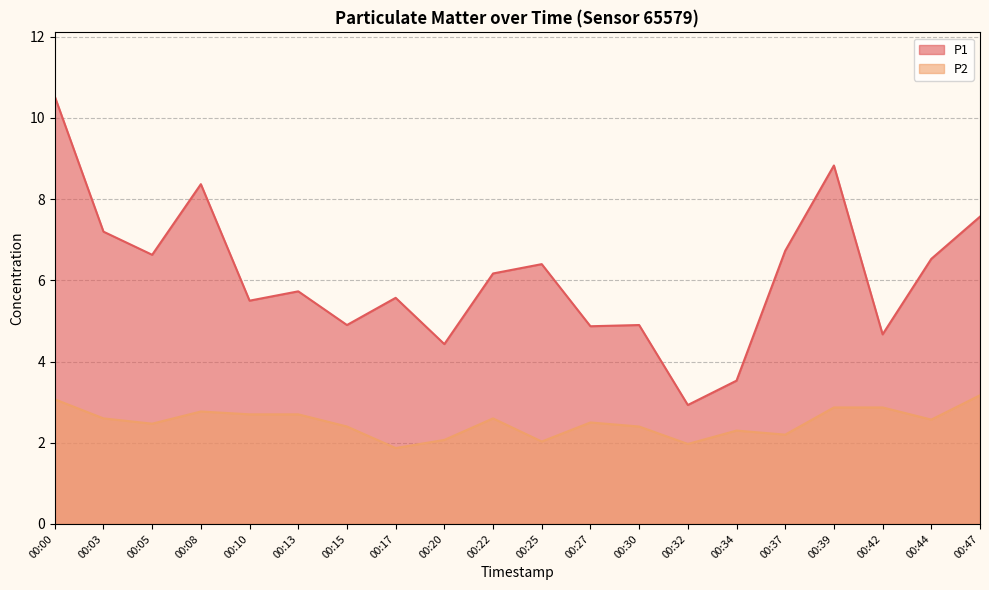

The P2 series shows 3.6 at 00:03. True or false?

False